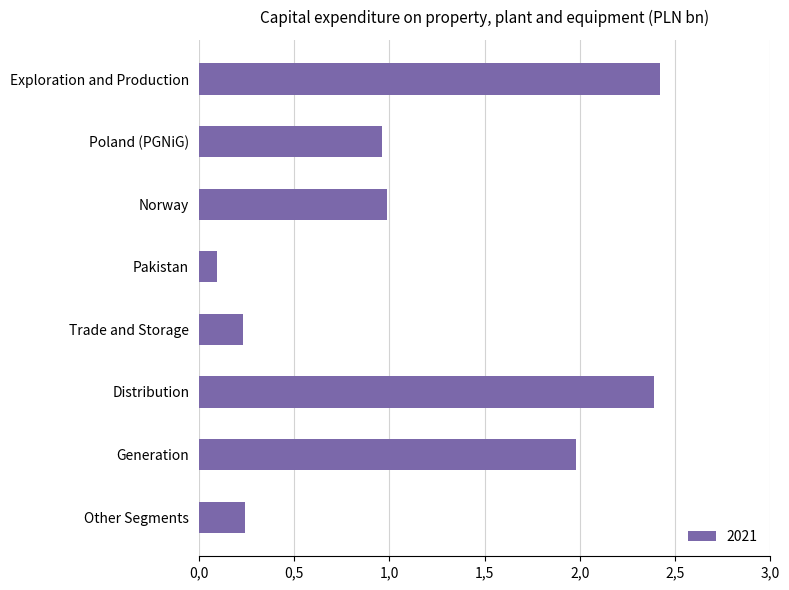

Are the bars horizontal?

Yes